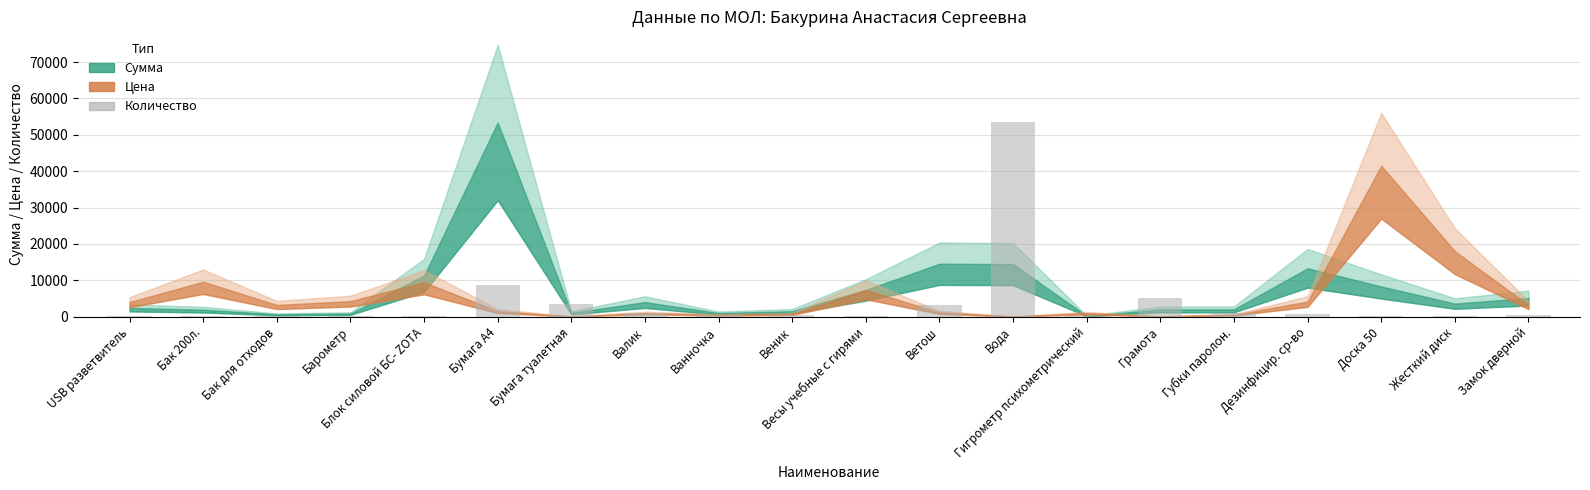

The value at Бумага А4 is 11746. True or false?

False